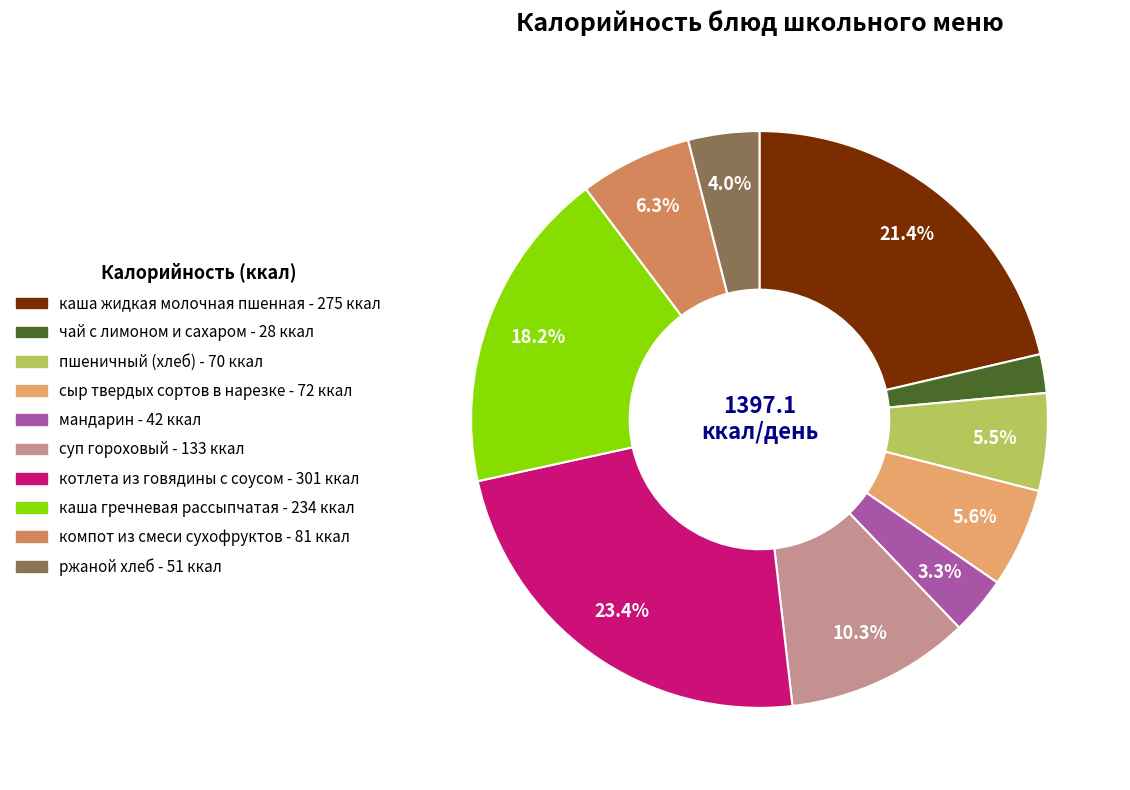

Is there any slice that represents more than half of the pie?

No